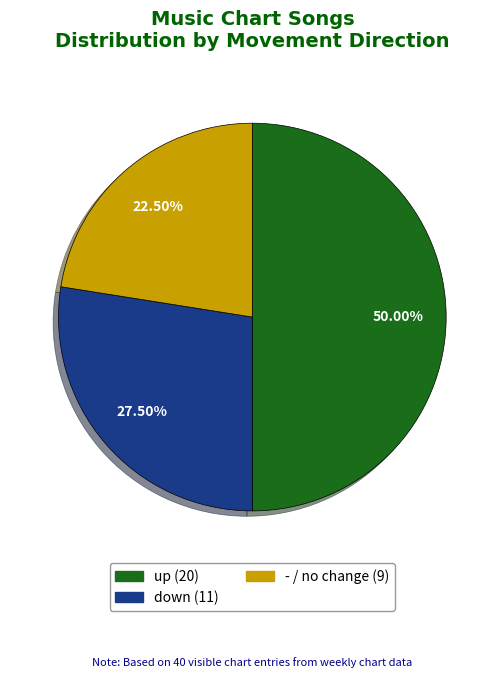

Rank the categories by value from highest to lowest.

up, down, -